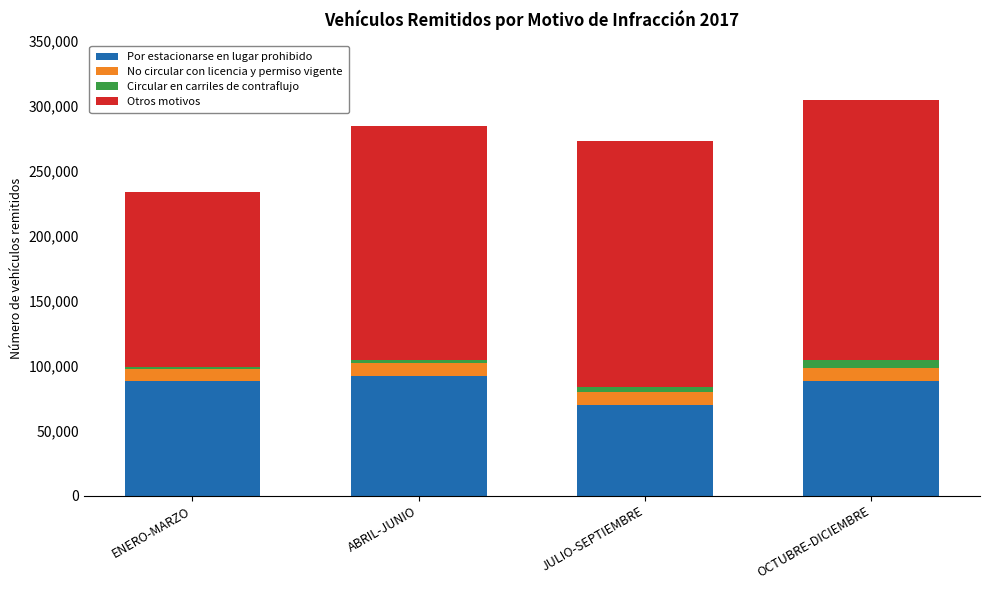

What is the maximum value for Por estacionarse en lugar prohibido?

91868